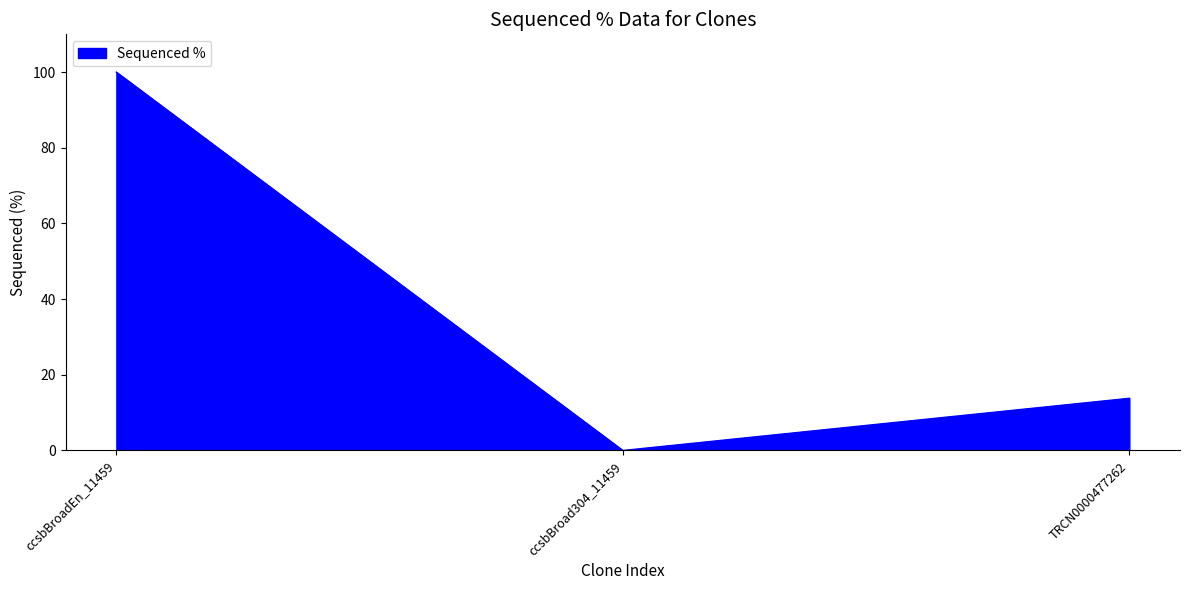

What position from the left is TRCN0000477262?

3